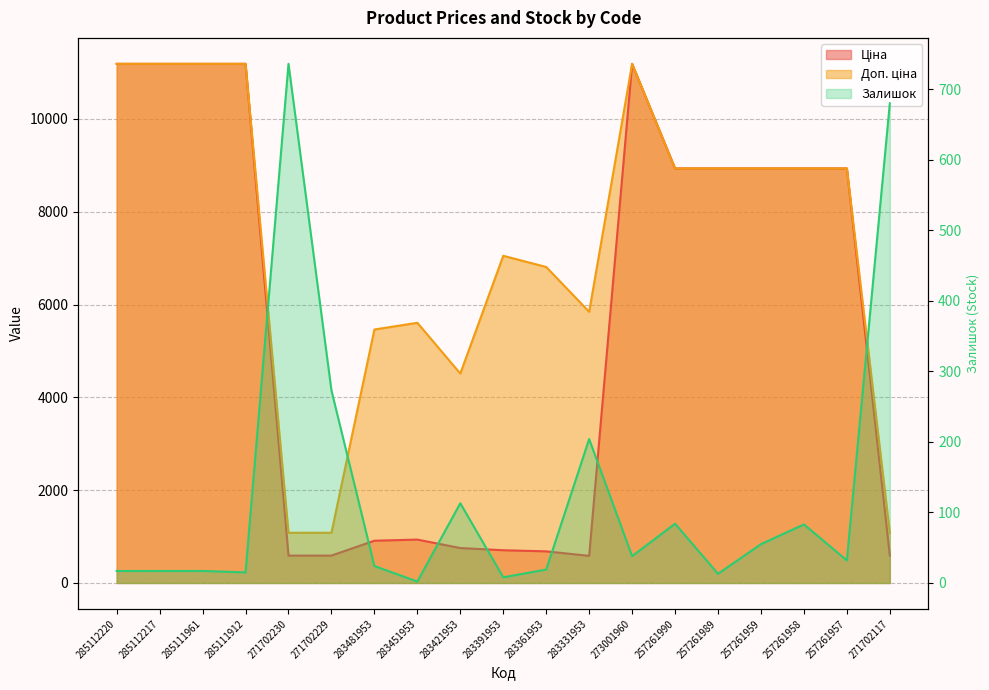

Read the Доп. ціна value at 257261957.

8934.1